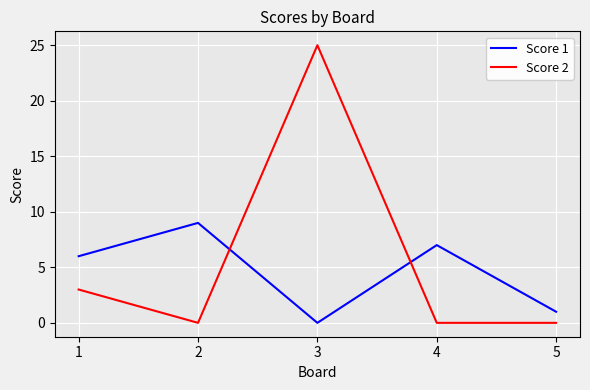

Is it true that Score 1 equals 9 at 2?

True